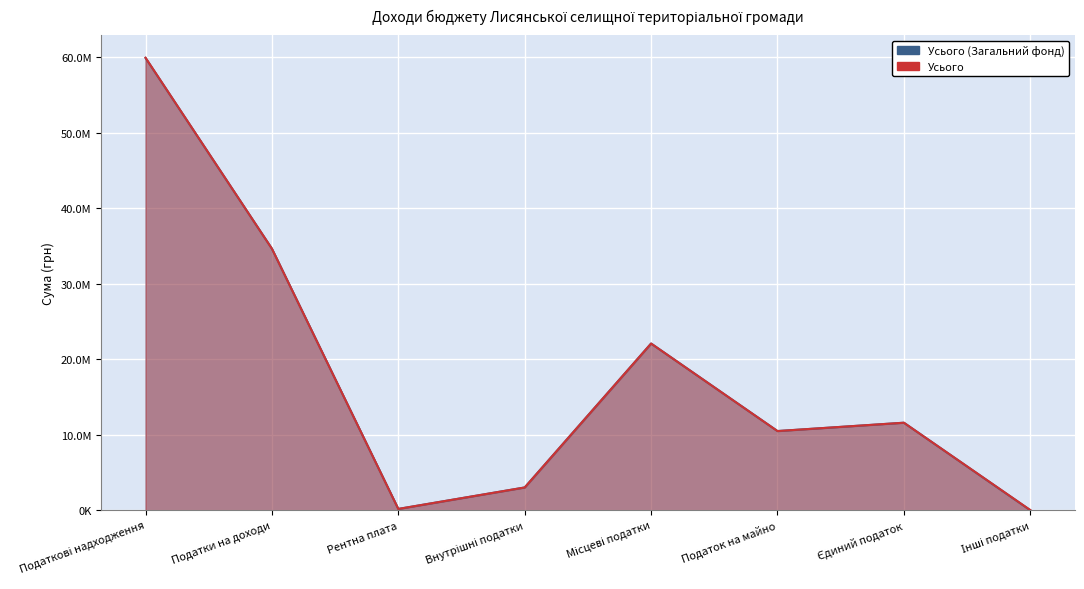

At which category does Усього reach its first local valley?

Рентна плата